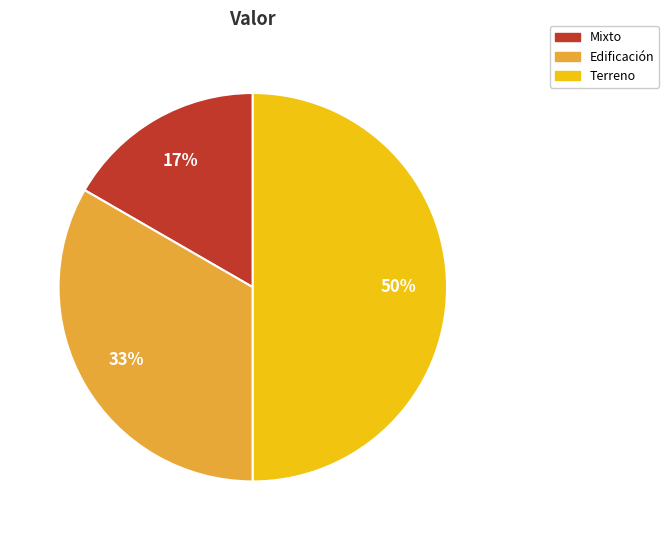

Approximately how many times larger is the value at Edificación compared to Terreno?

0.7